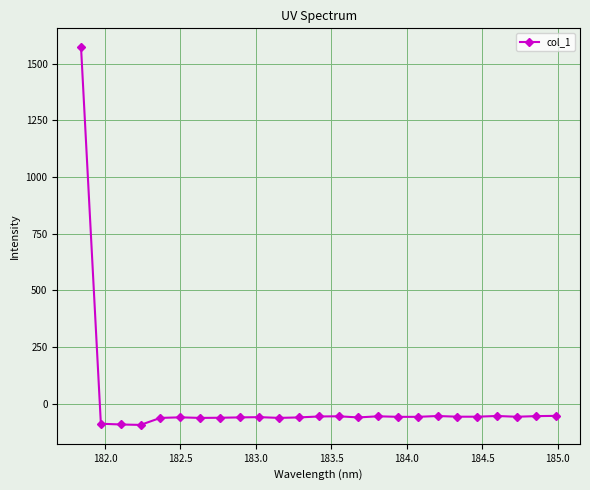

How many values are below zero?

24